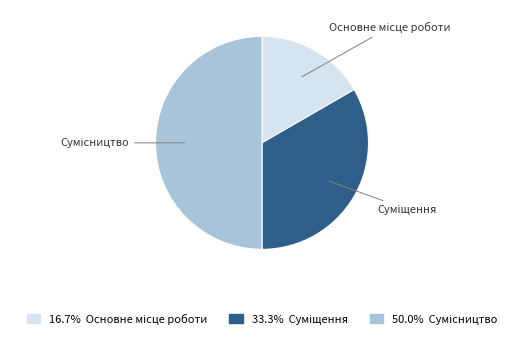

True or false: Сумісництво accounts for 50% of the total.

True